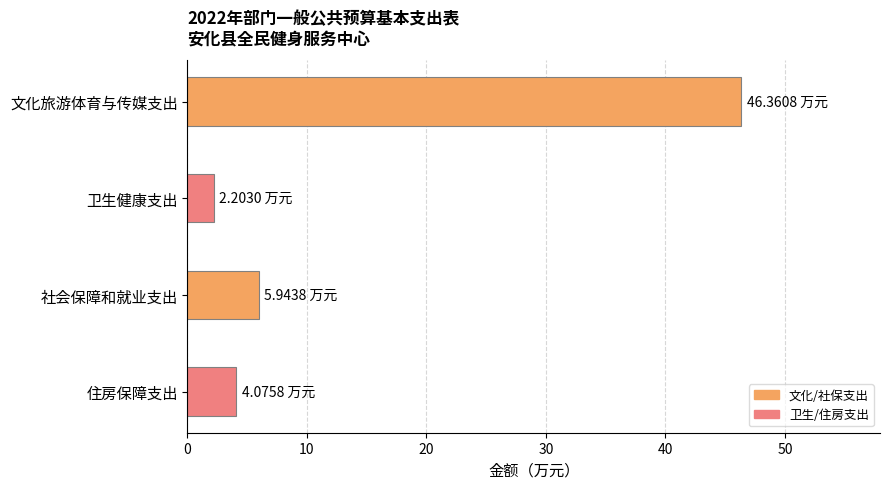

What is the difference between the second highest and minimum values?

3.7